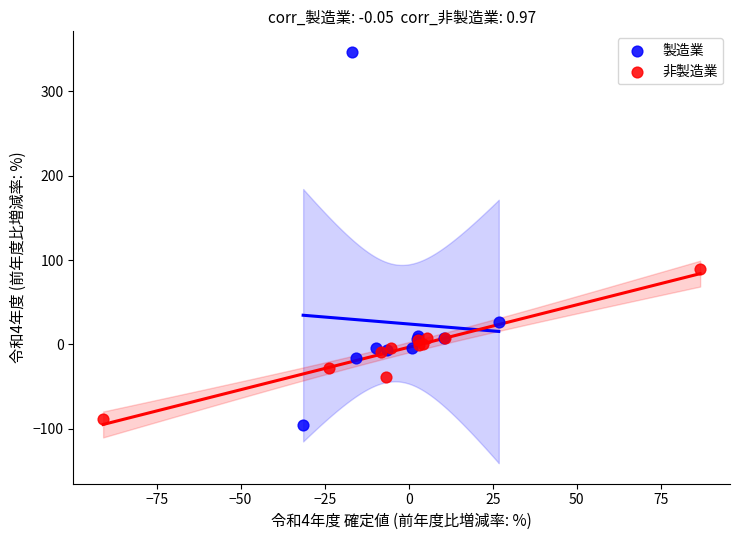

Which series has the largest Y range (max minus min)?

製造業